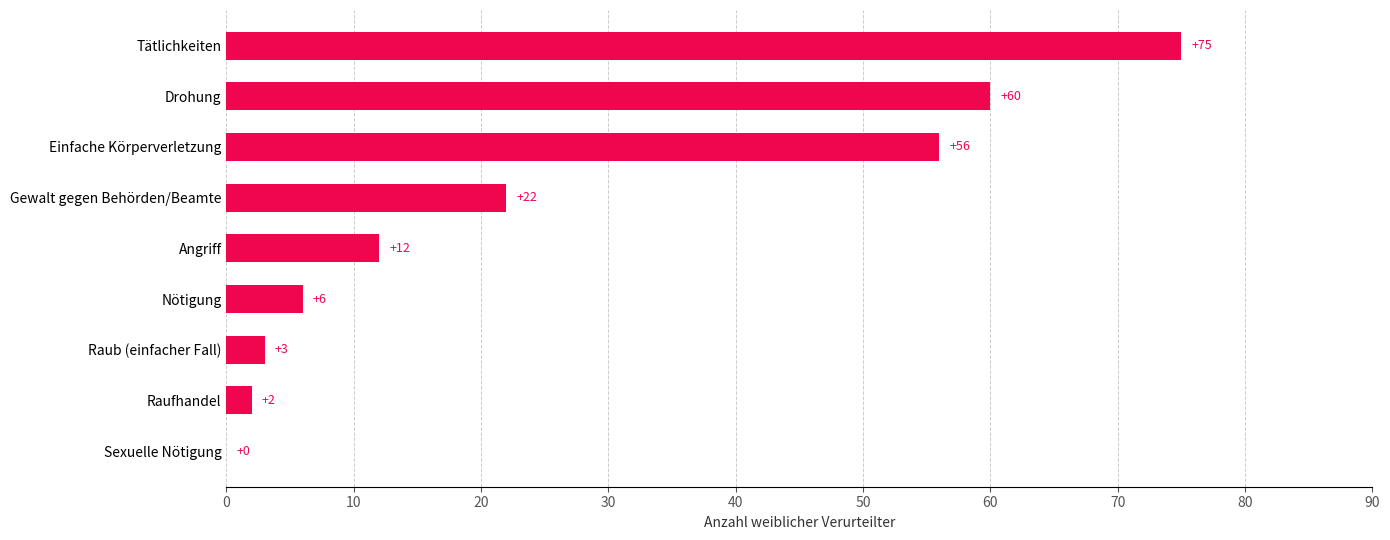

What is the sum of all values?

236